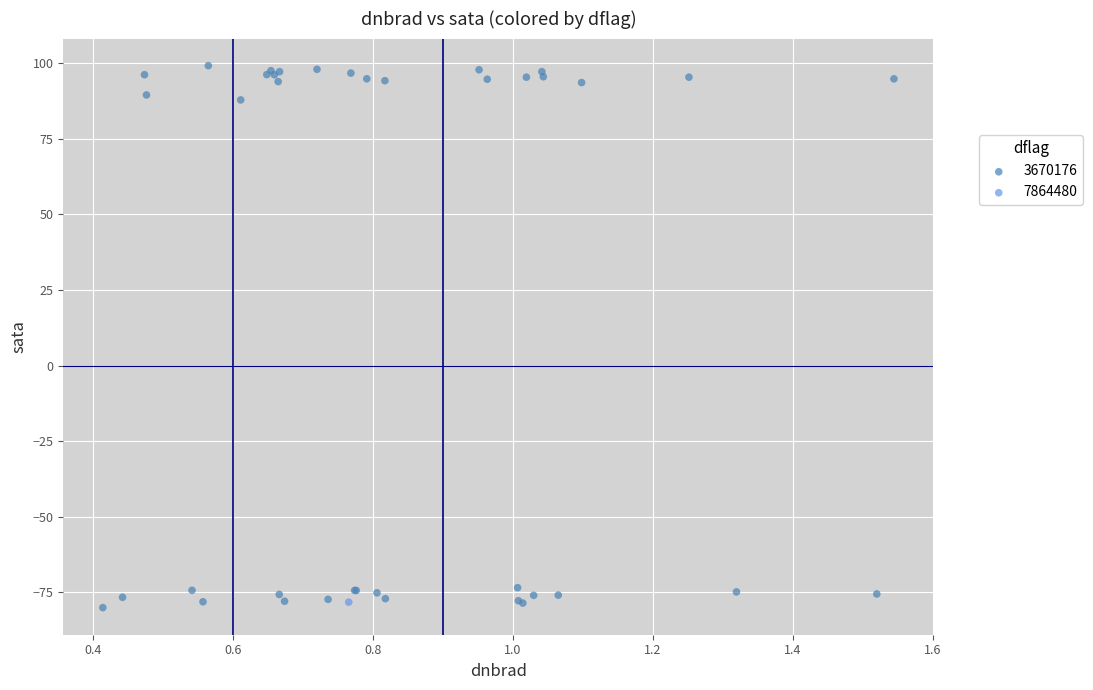

What are all the series names shown in the legend?

3670176, 7864480